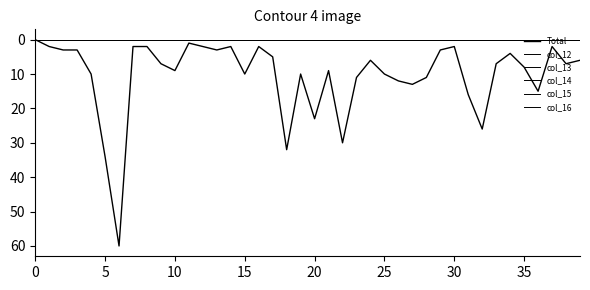

Does the chart display data point markers on the line(s)?

No